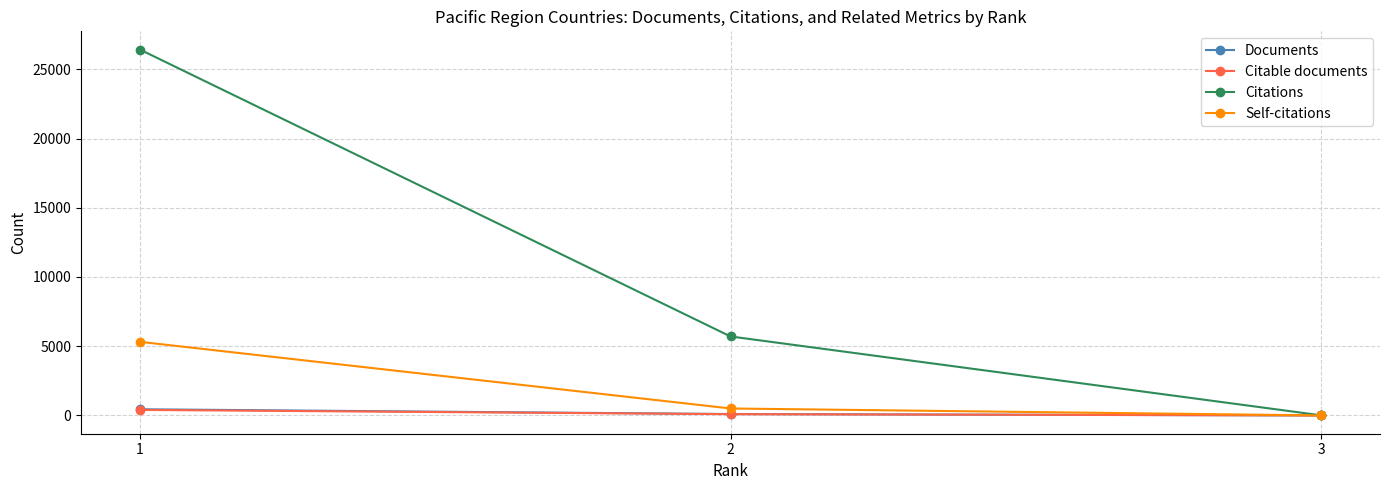

Which series has the widest spread of values?

Citations